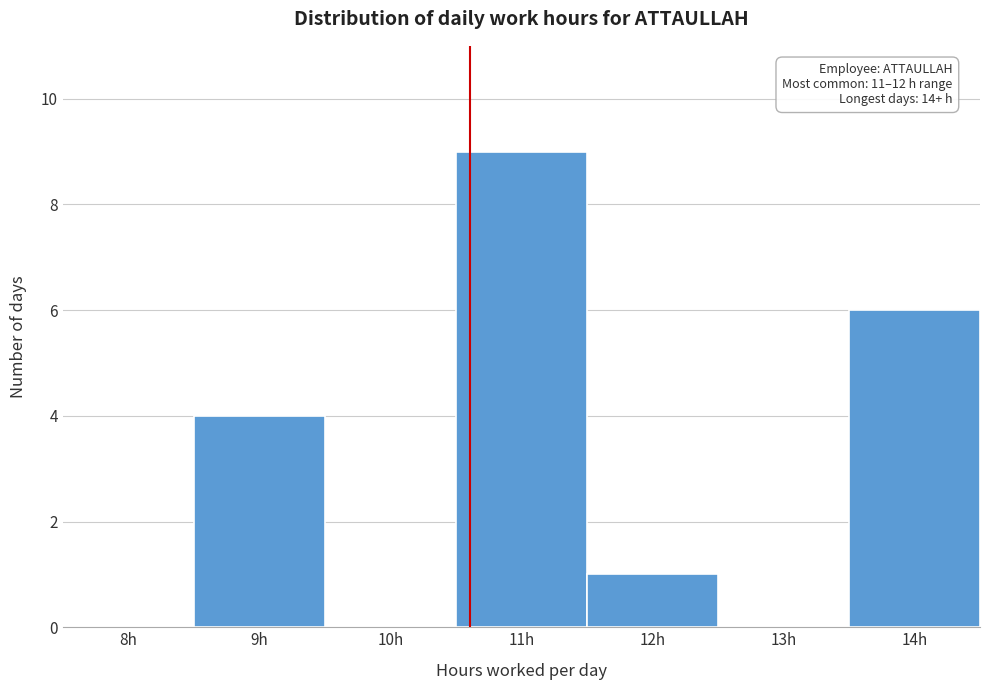

Reading left to right, list all the values displayed in this chart.

8h=0	9h=4	10h=0	11h=9	12h=1	13h=0	14h=6